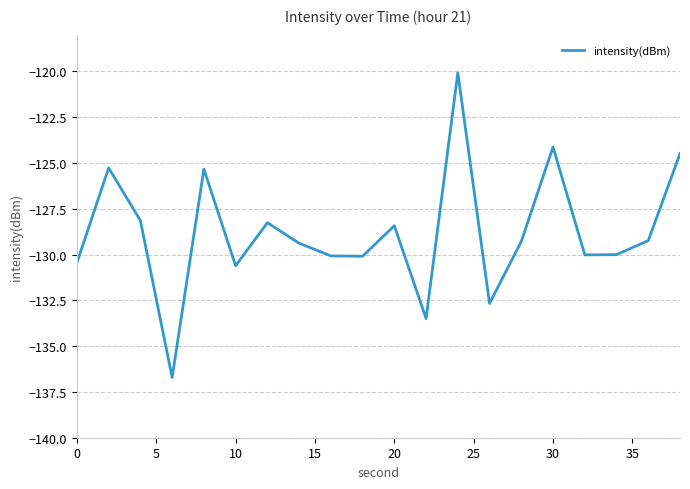

What is the difference between the maximum and minimum values?

16.6